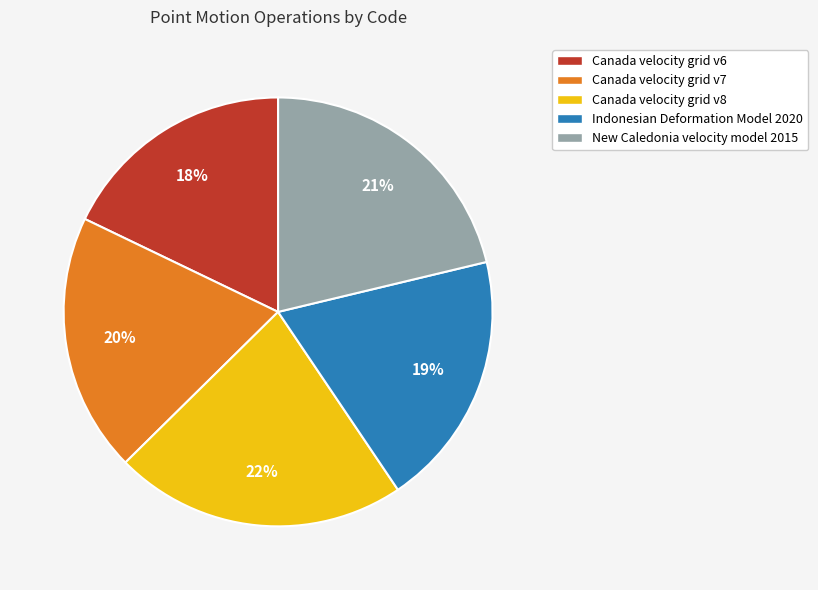

To the nearest percent, what portion does Indonesian Deformation Model 2020 represent?

19%